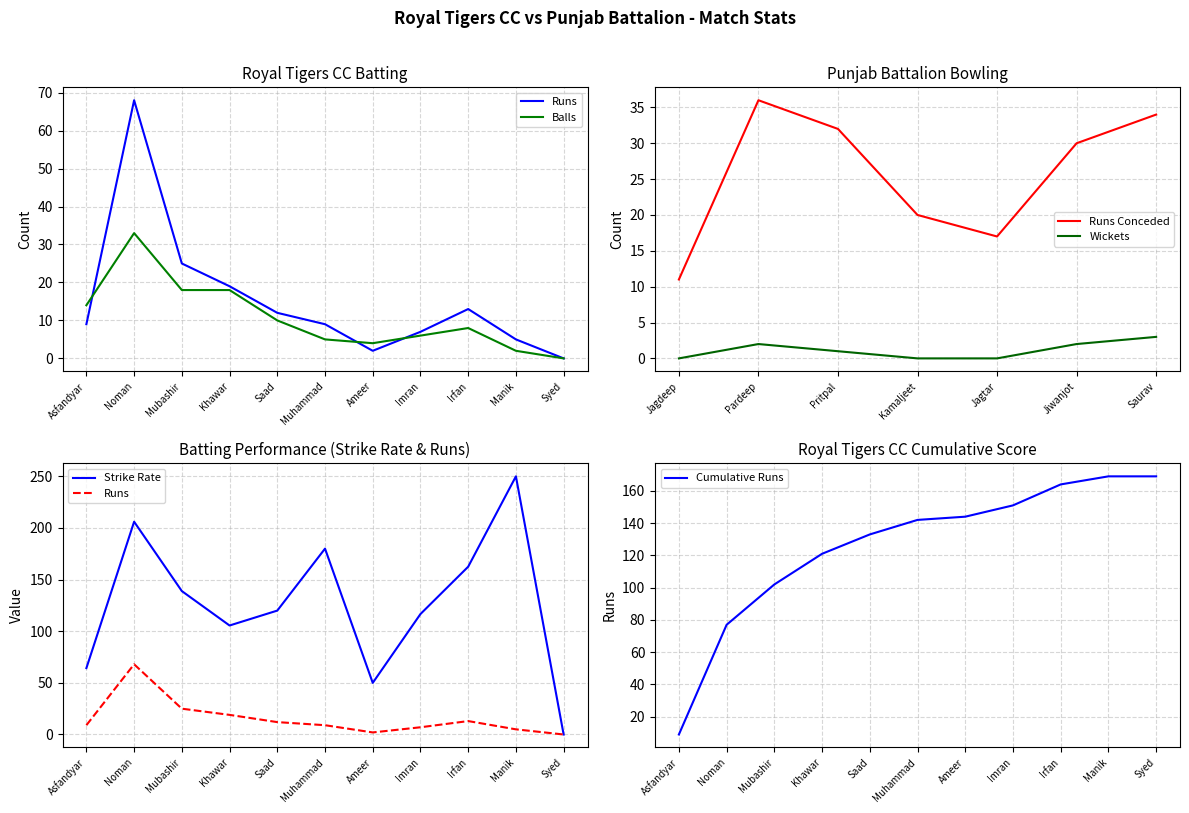

True or false: Royal Tigers CC Runs has a value of 9 at Muhammad.

True